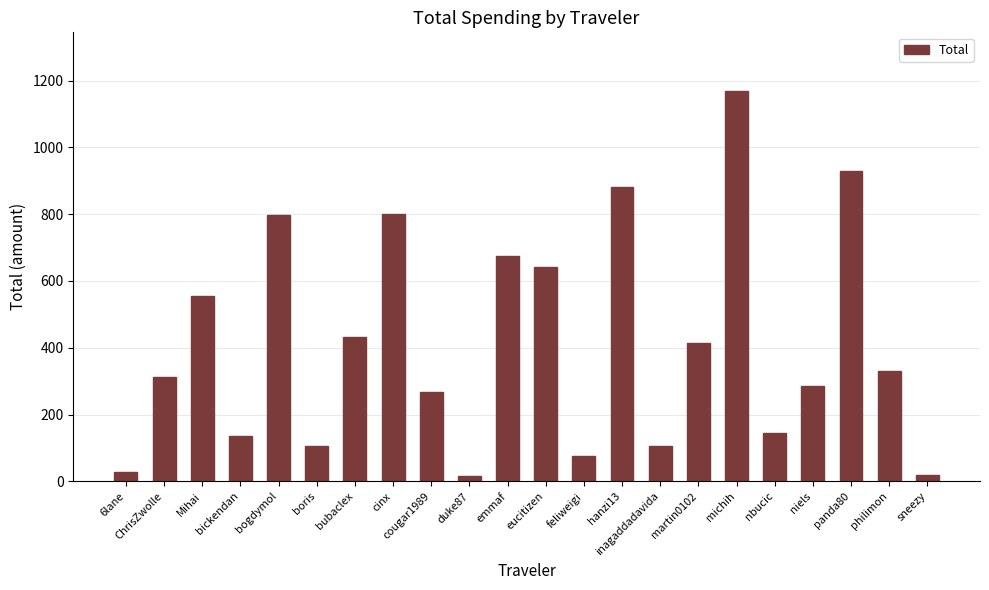

What value does the data have at nbucic?

143.5